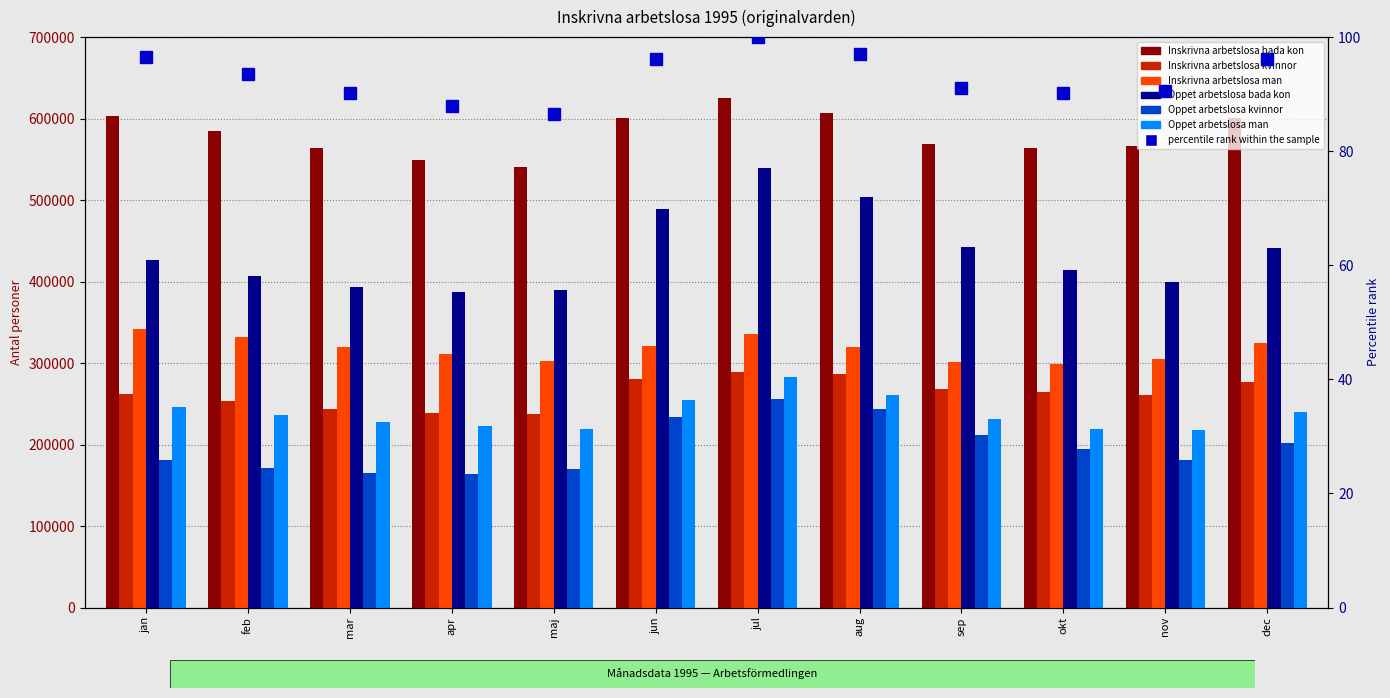

Which series changed the most between jan and mar?

Inskrivna arbetslosa bada kon